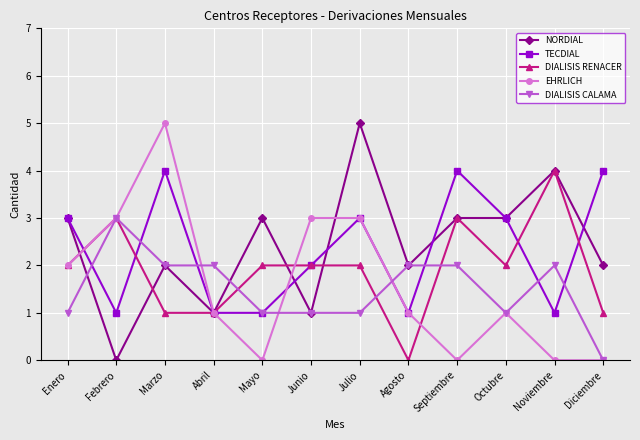

True or false: NORDIAL has a value of 2 at Diciembre.

True